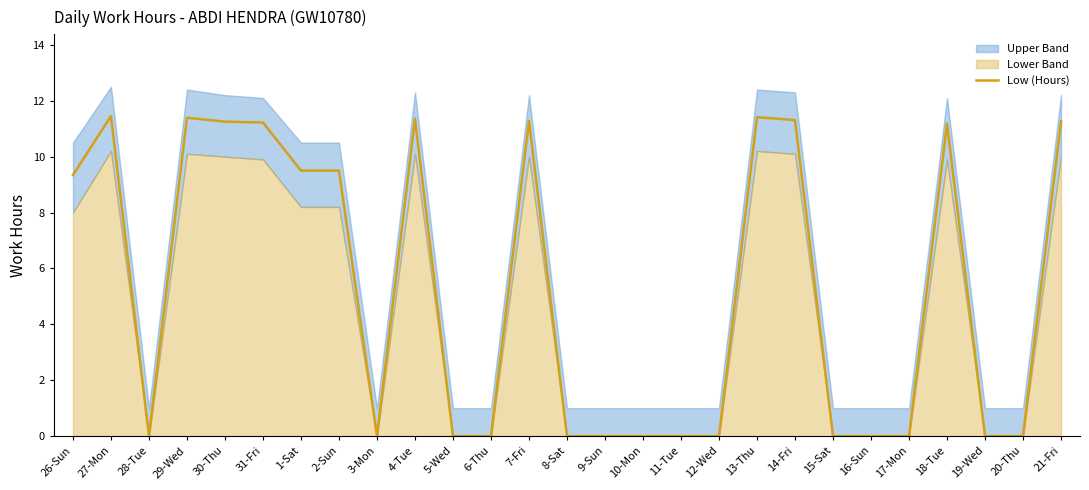

True or false: Low (Hours) has a value of 11.2 at 18-Tue.

True